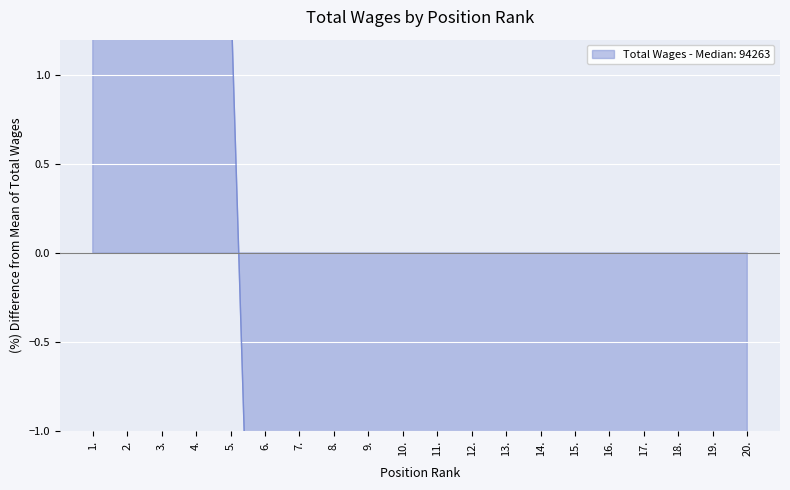

What is the label of the 14th point from the left?

14.